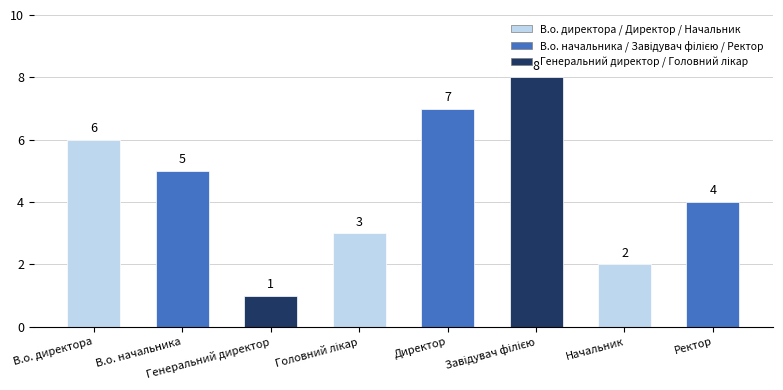

What is the sum of all values?

36